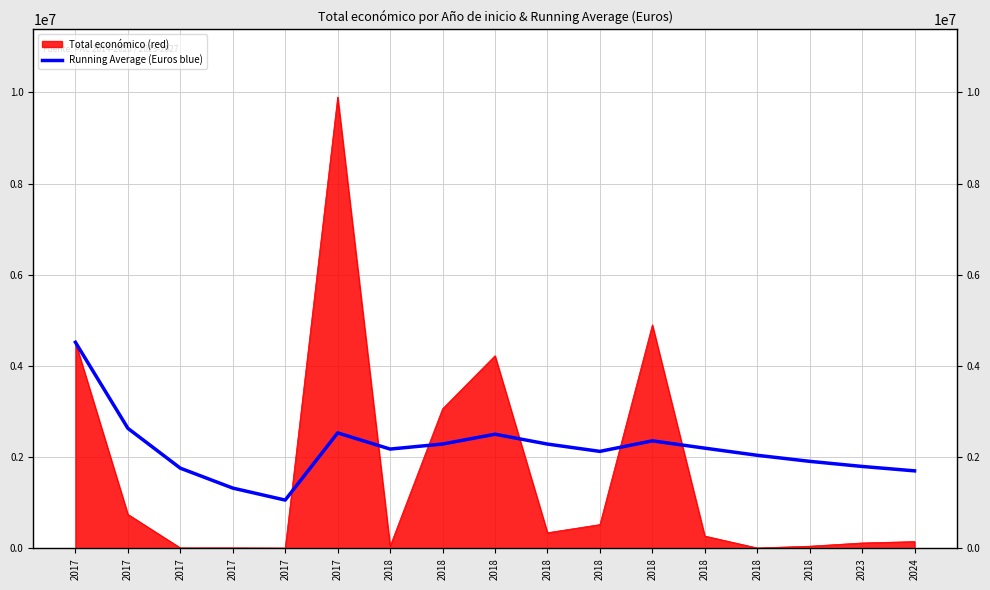

Approximately how many times larger is the value at 2018 compared to 2018?

0.9